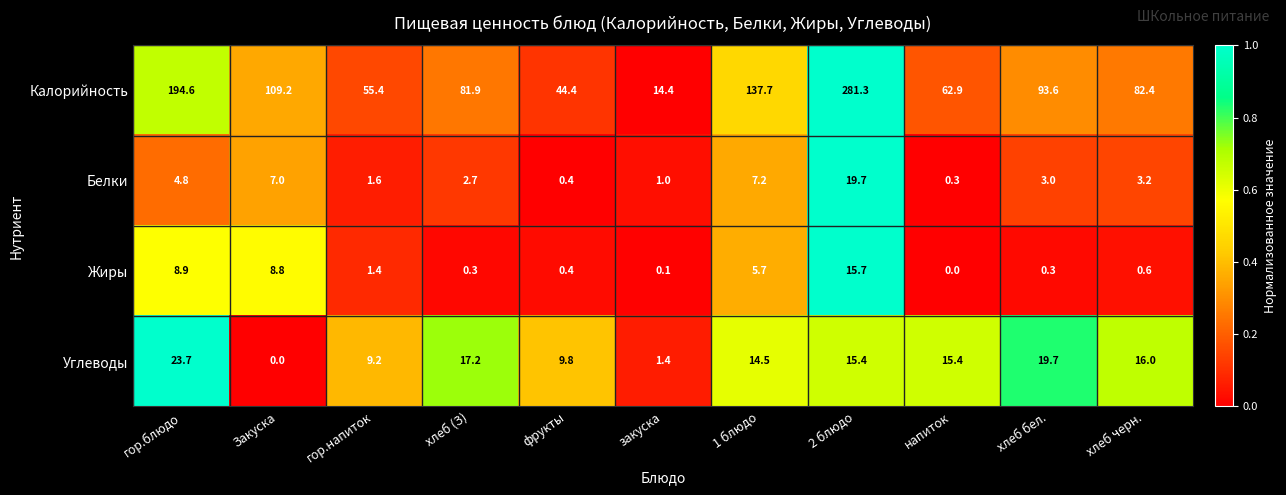

Is it true that Калорийность equals 44.9 at хлеб бел.?

False